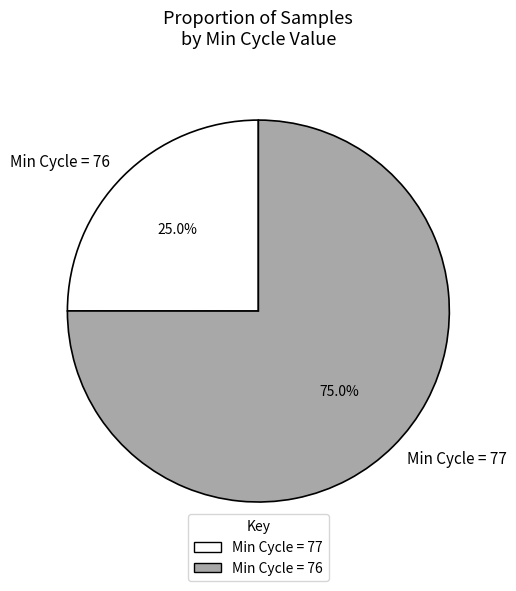

Which has a higher value, Min Cycle = 77 or Min Cycle = 76?

Min Cycle = 77